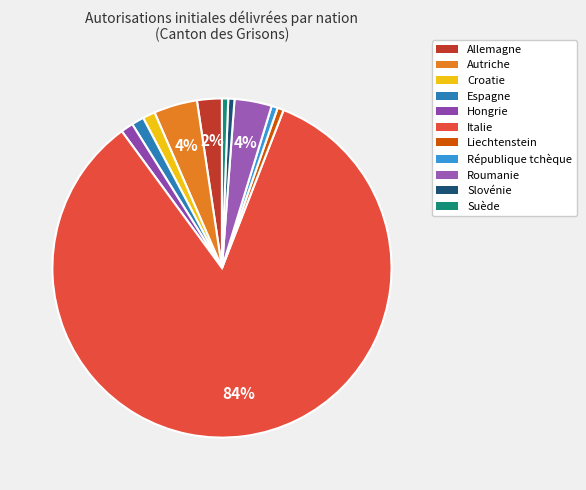

How many slices are in this pie chart?

11